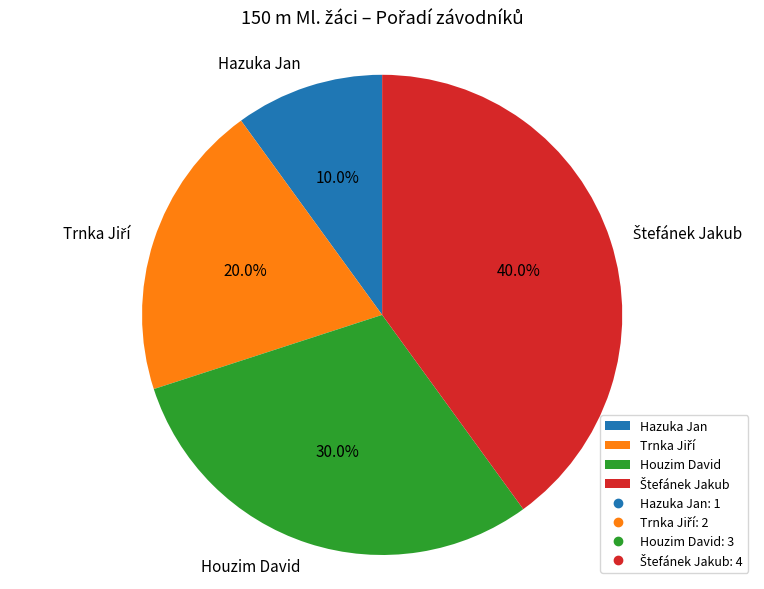

Does any single category account for the majority?

No